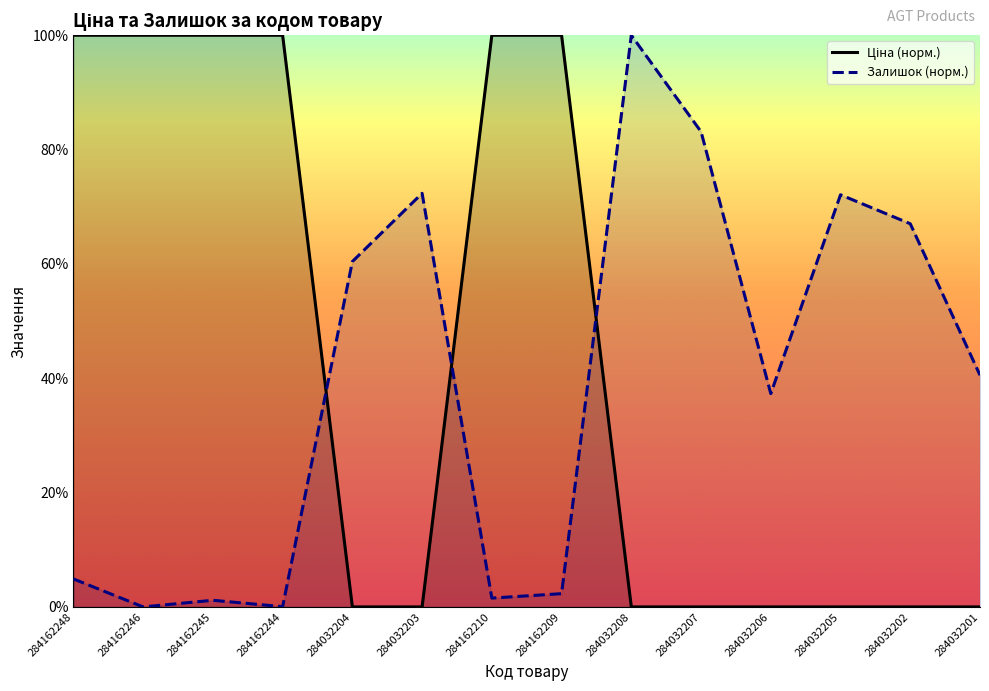

What is the difference between the second highest and second lowest values in the Ціна (норм.) series?

100.0